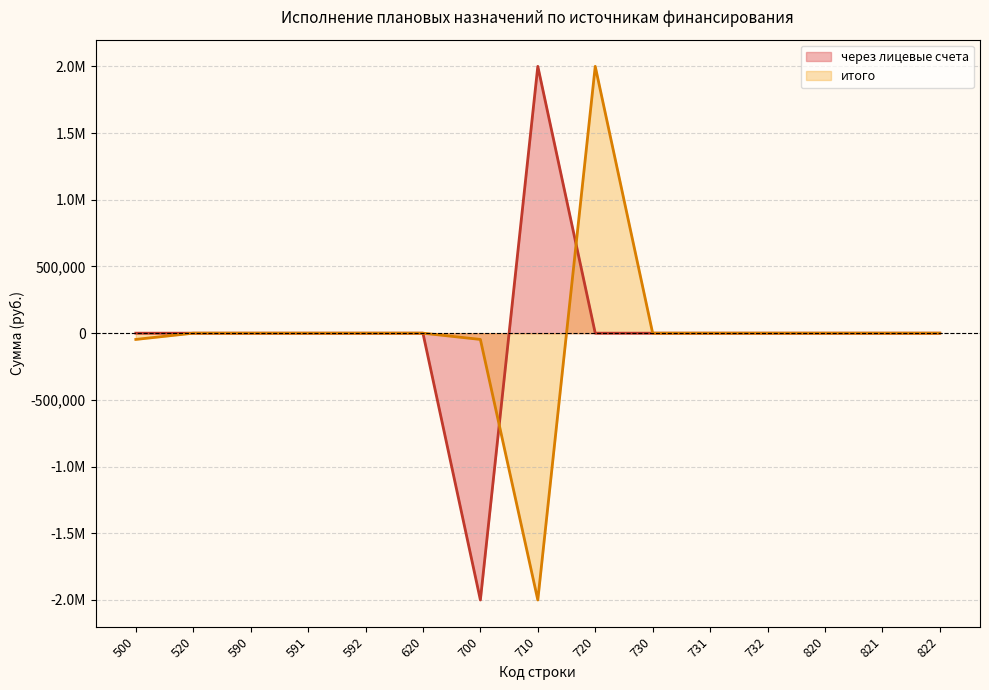

At which label does через лицевые счета first exceed 0?

710